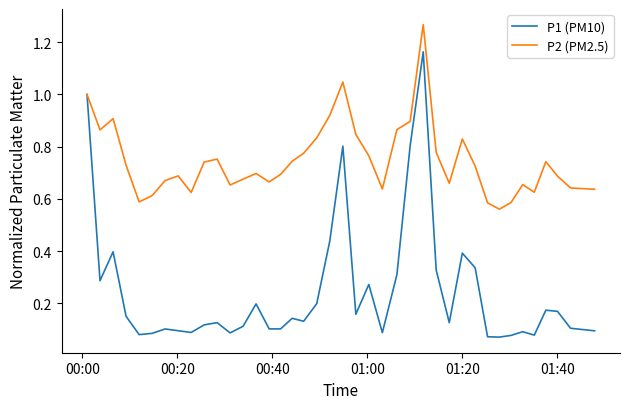

Which series has the largest total across all categories?

P2 (PM2.5)